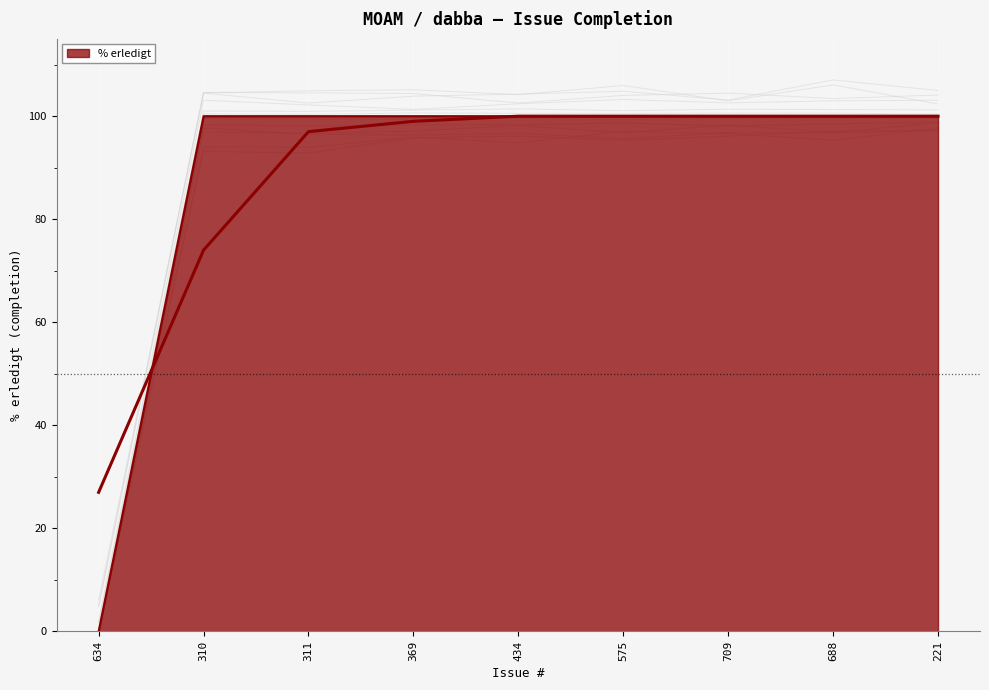

Rank the categories by value from lowest to highest.

634, 310, 311, 369, 434, 575, 709, 688, 221